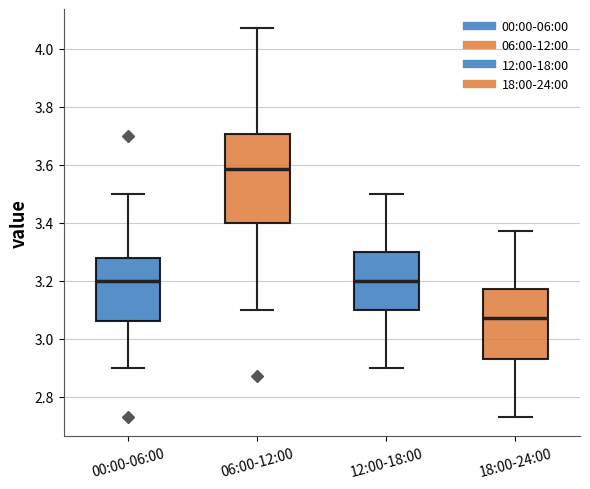

Reading left to right, transcribe this box plot: for each box, give where its median line is, the range the box spans, and where its two whiskers end, as read against the y-axis. The values are not printed on the chart, so give them approximately, as read against the axis.

00:00-06:00: median 3.20, box 3.06 to 3.28, whiskers 2.90 to 3.50
06:00-12:00: median 3.58, box 3.40 to 3.70, whiskers 3.10 to 4.08
12:00-18:00: median 3.20, box 3.10 to 3.30, whiskers 2.90 to 3.50
18:00-24:00: median 3.08, box 2.94 to 3.18, whiskers 2.74 to 3.38